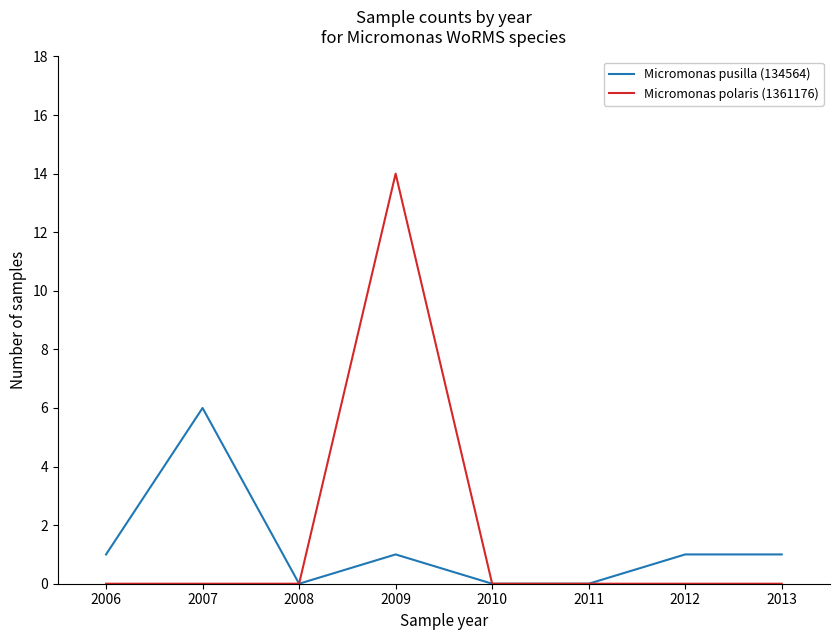

Reading left to right, what are all the values shown in this chart?

Micromonas pusilla (134564): 1	6	0	1	0	0	1	1
Micromonas polaris (1361176): 0	0	0	14	0	0	0	0